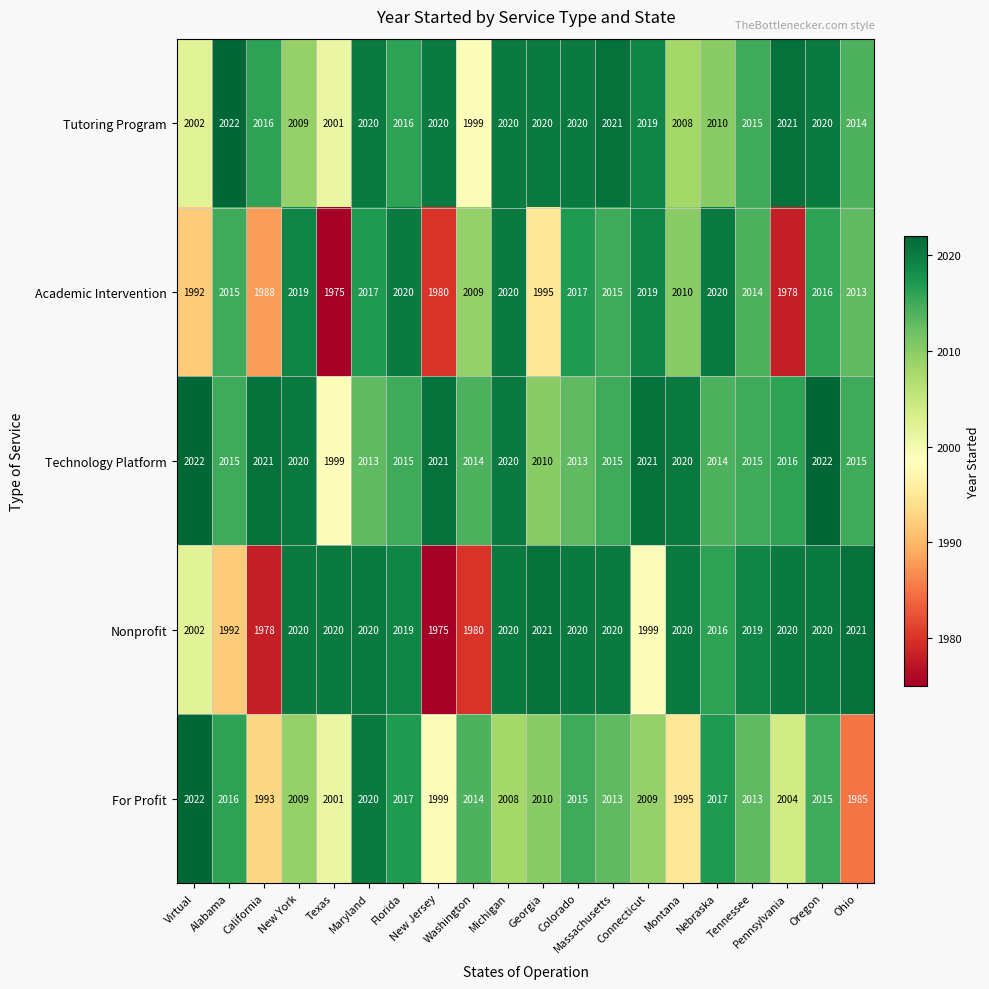

What is the total value across all series at Alabama?

10060